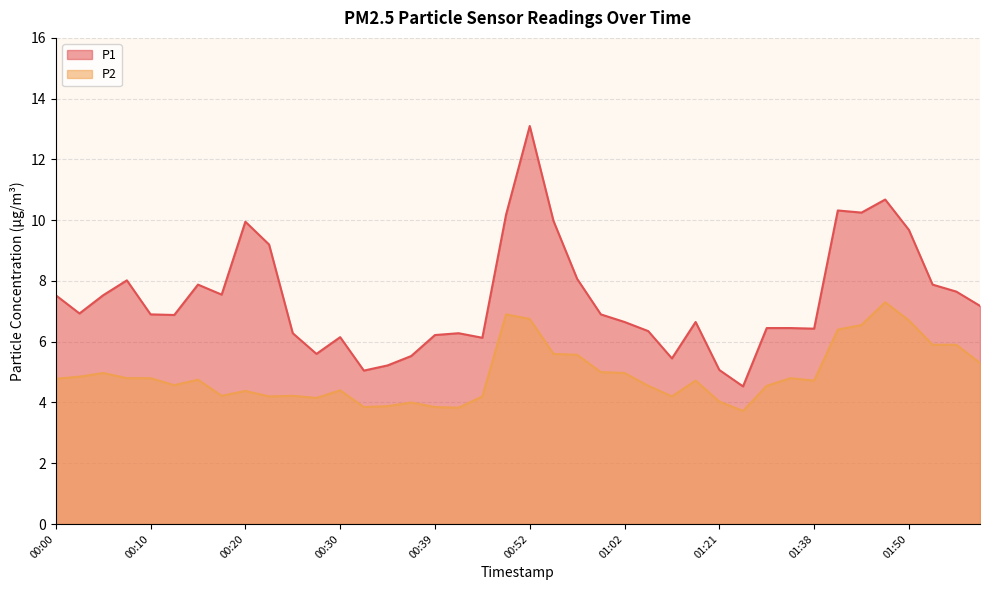

True or false: P1 has more than 2 interior local peaks.

True